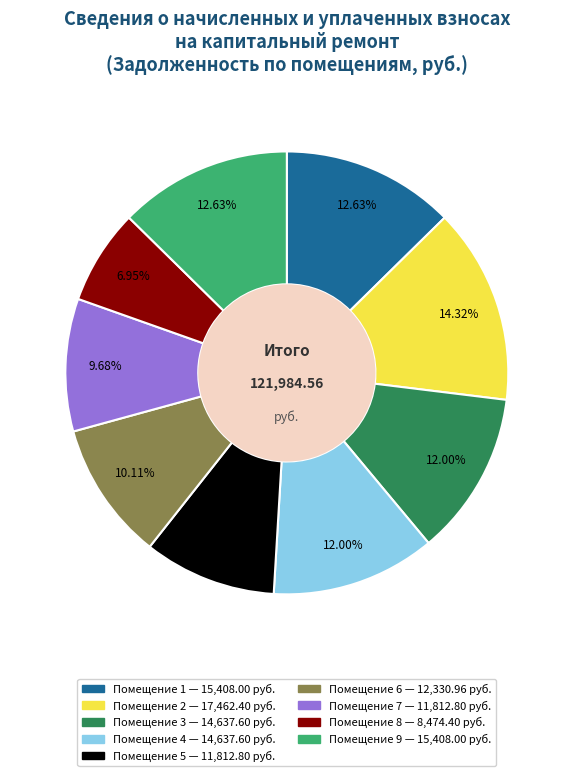

How many slices are in this pie chart?

9